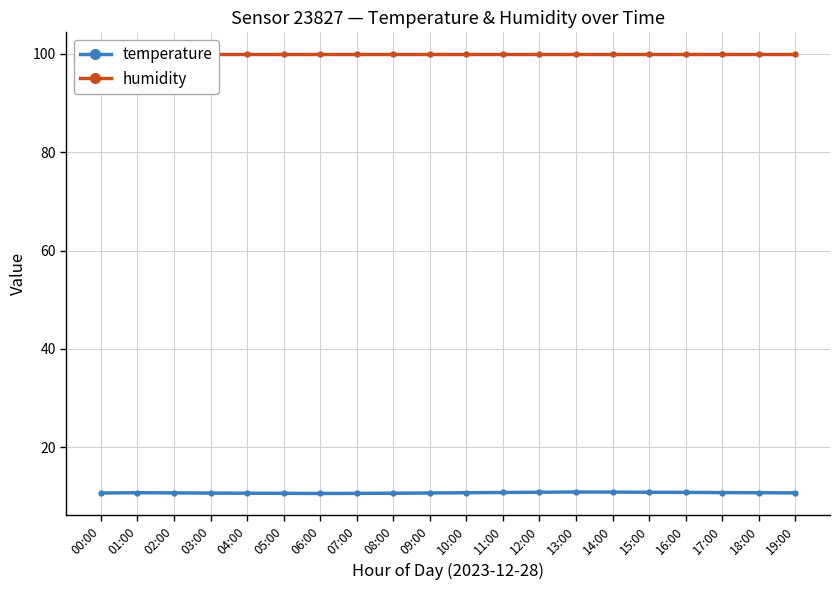

At which category is the sum across all series the highest?

13:00